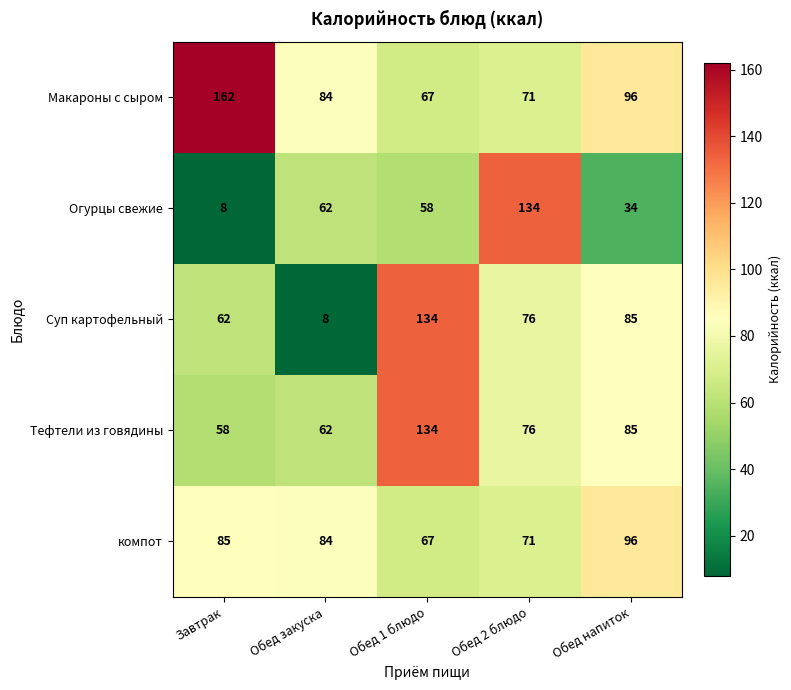

Rank the categories by Огурцы свежие value from lowest to highest.

Завтрак, Обед напиток, Обед 1 блюдо, Обед закуска, Обед 2 блюдо